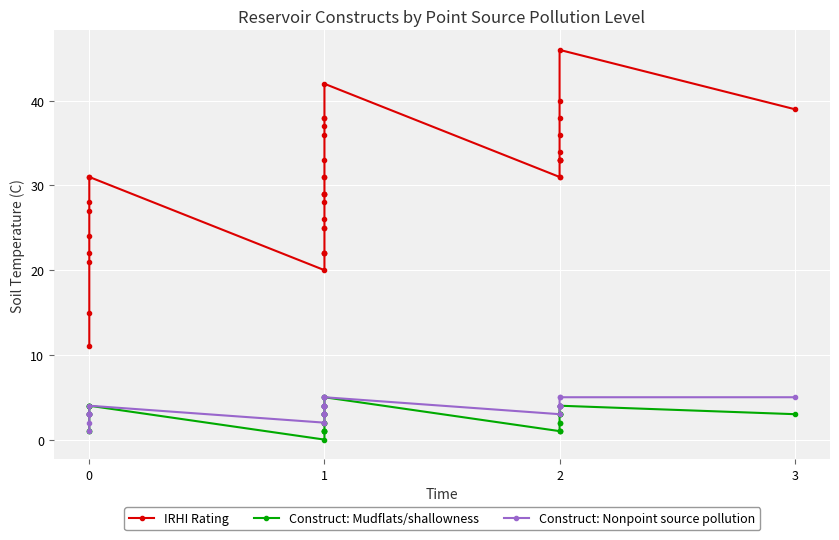

True or false: Construct: Mudflats/shallowness and Construct: Nonpoint source pollution cross at least once.

False